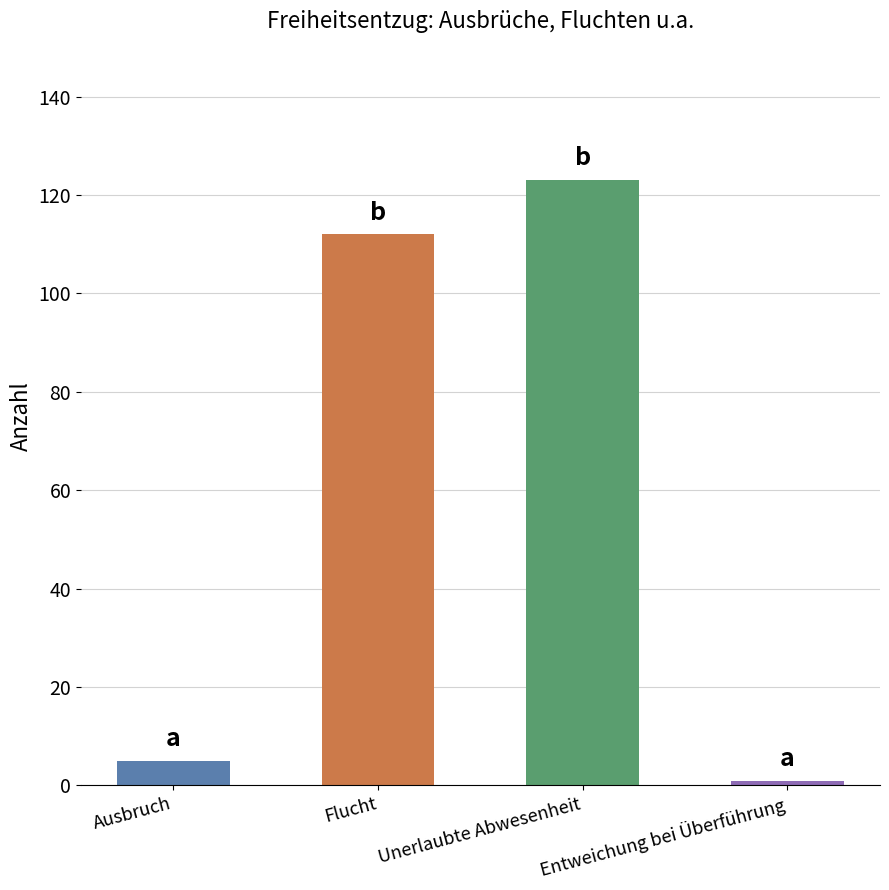

What is the difference between the values at Ausbruch and Unerlaubte Abwesenheit?

118